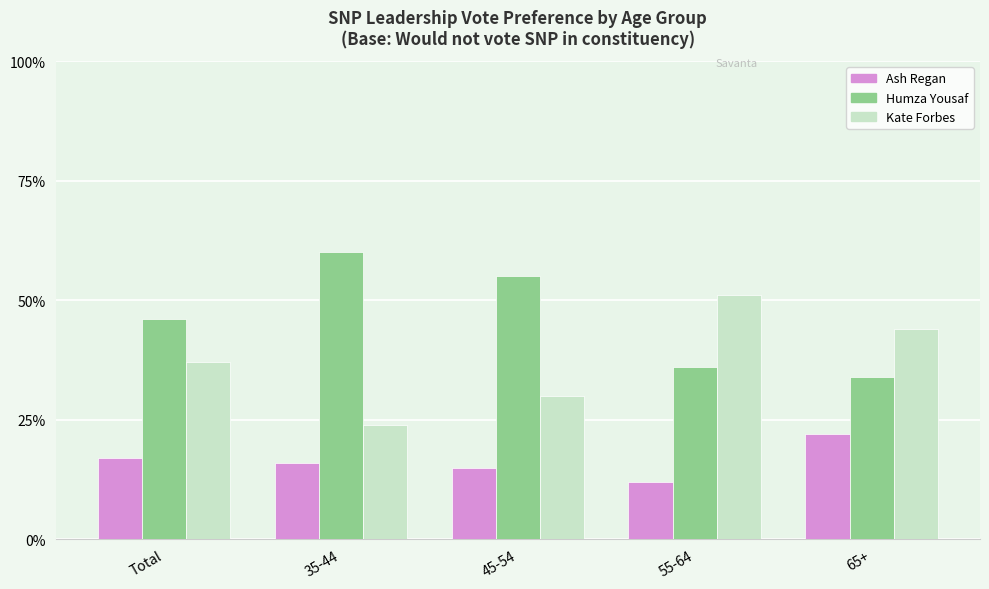

Between Total and 65+, which series saw the biggest shift?

Humza Yousaf